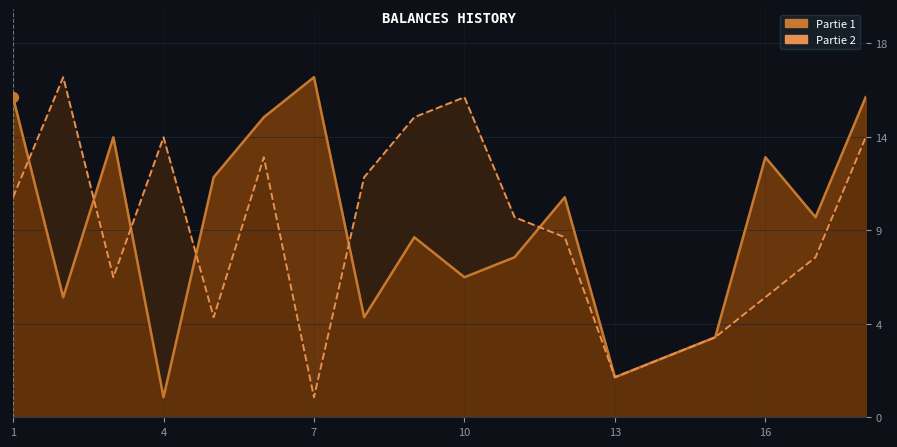

Which series reaches the maximum Y coordinate?

Partie 1